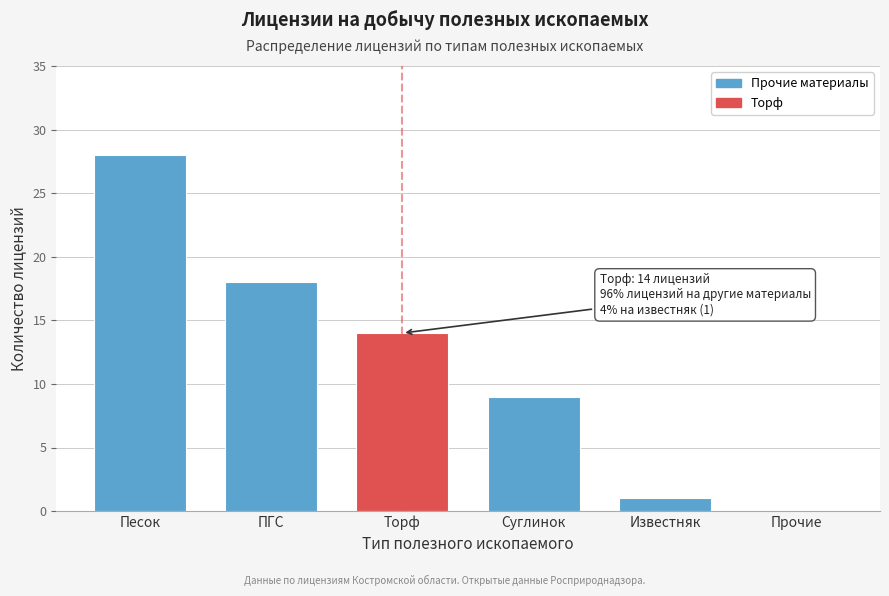

Reading left to right, transcribe all the data shown in this chart.

Песок=28	ПГС=18	Торф=14	Суглинок=9	Известняк=1	Прочие=0